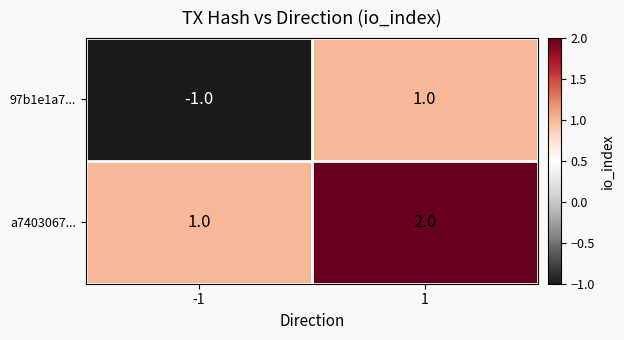

Reading left to right, list all the values displayed in this chart.

97b1e1a7...: -1=-1	1=1
a7403067...: -1=1	1=2